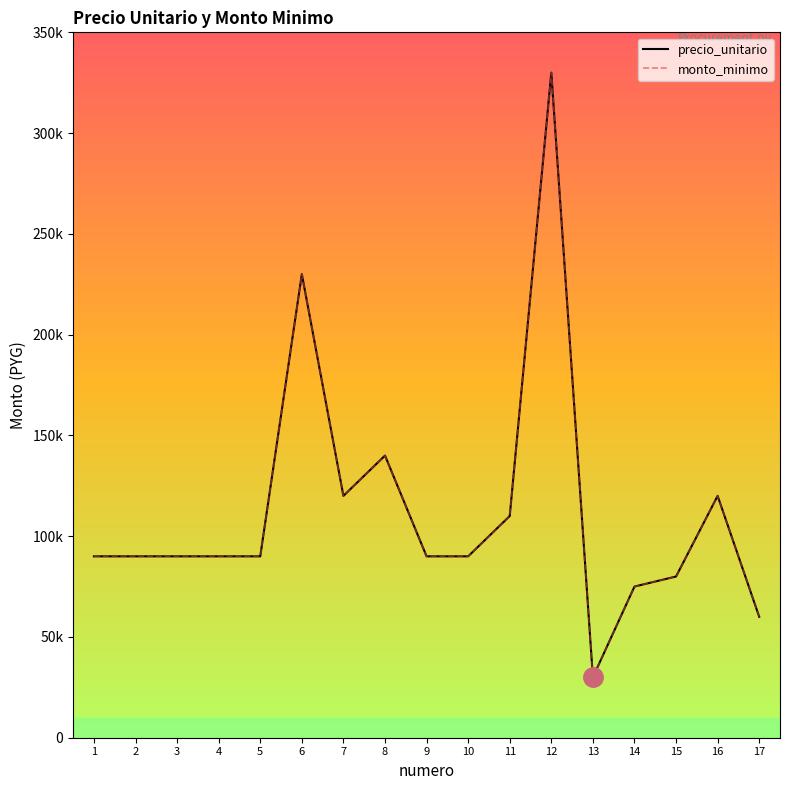

What are all the series names shown in the legend?

precio_unitario, monto_minimo